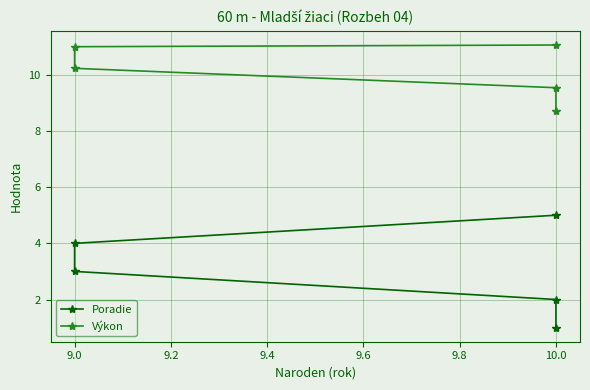

At 9.0, list the series in order from smallest to largest.

Poradie, Výkon